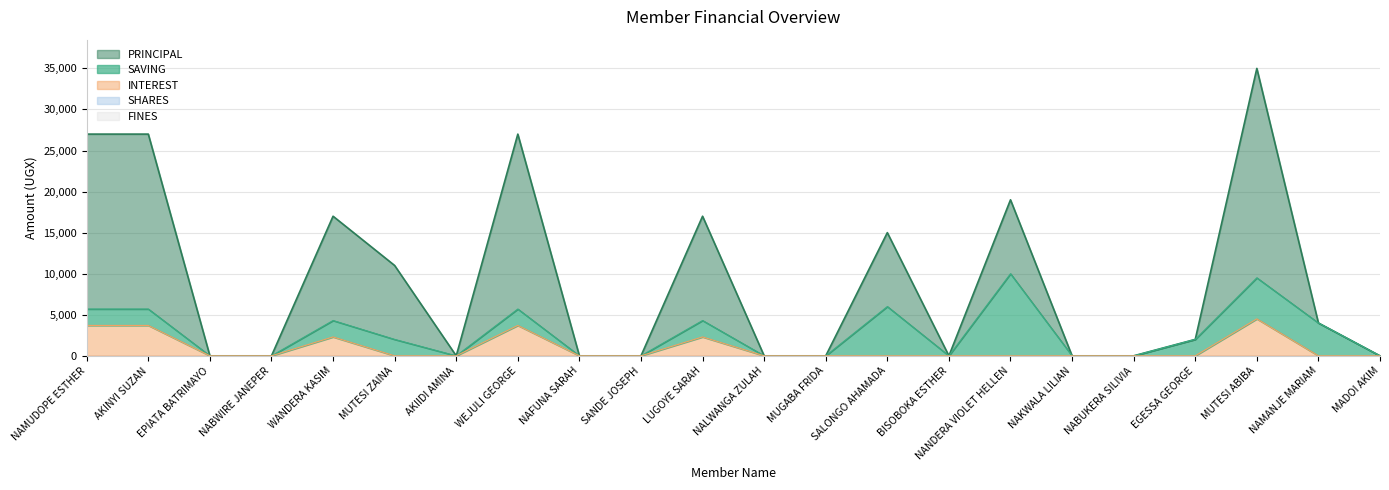

How many interior local valleys does the PRINCIPAL series have?

2